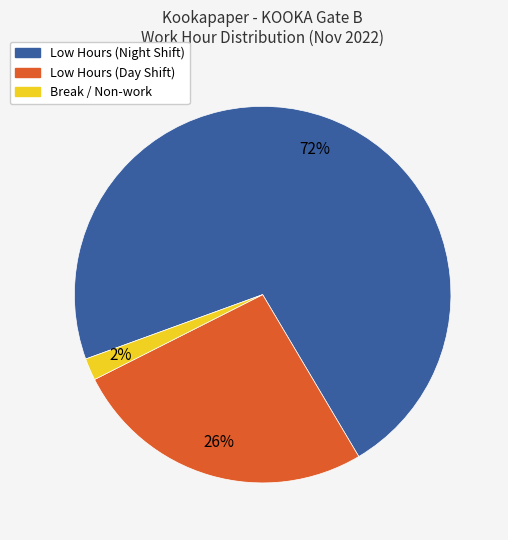

To the nearest percent, what is the difference between the largest and smallest slice percentages?

70%